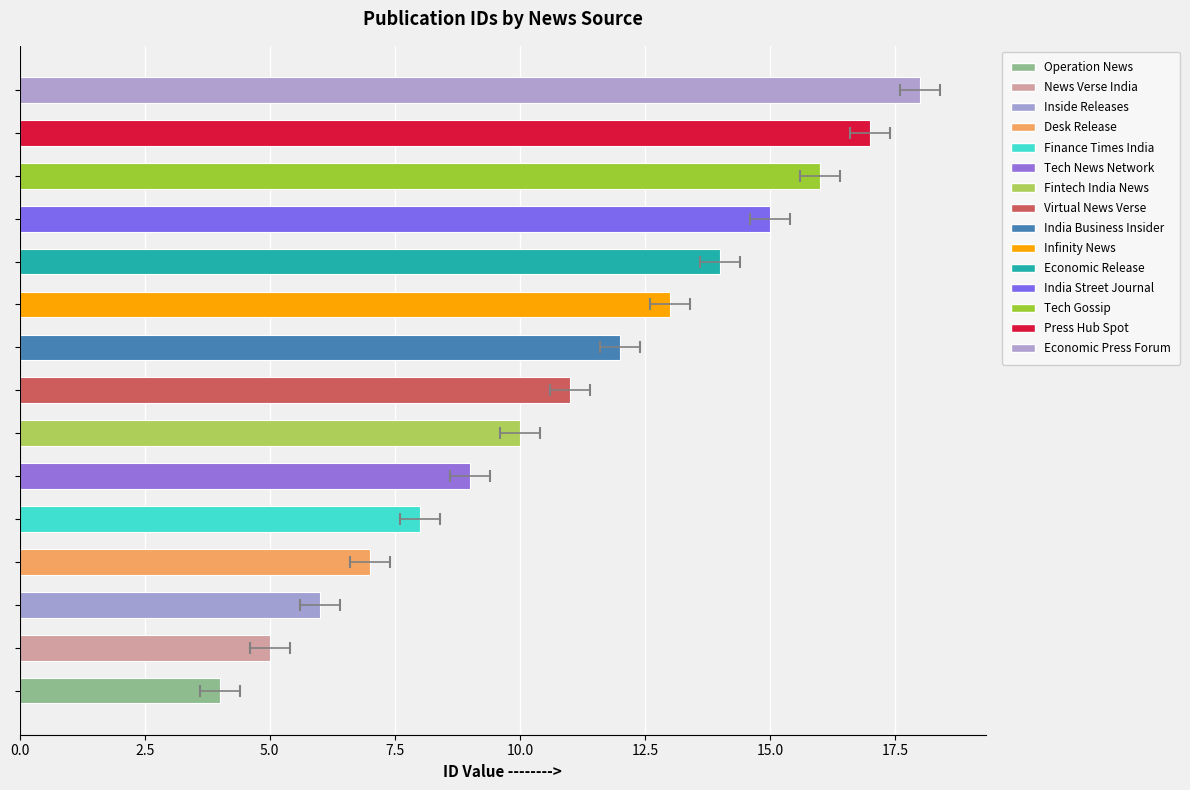

Reading left to right, extract all data points from this chart.

4	5	6	7	8	9	10	11	12	13	14	15	16	17	18